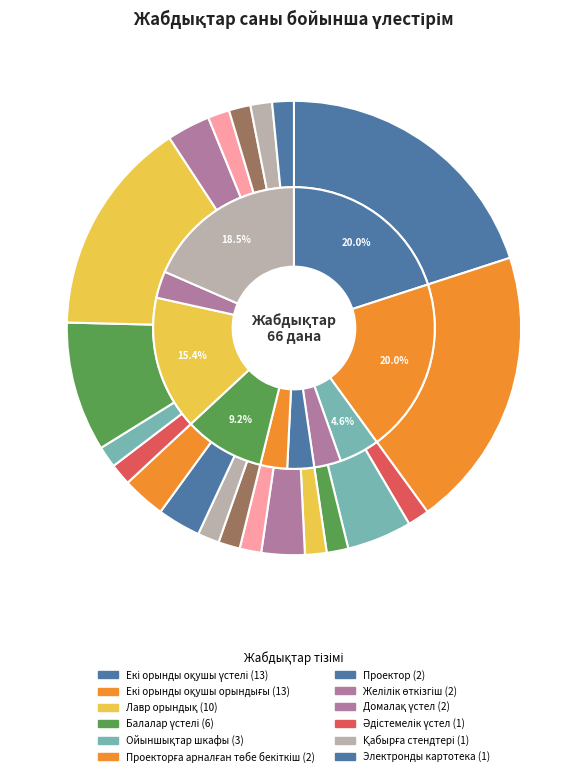

Is it true that Лавр орындық is 15% of the pie?

True